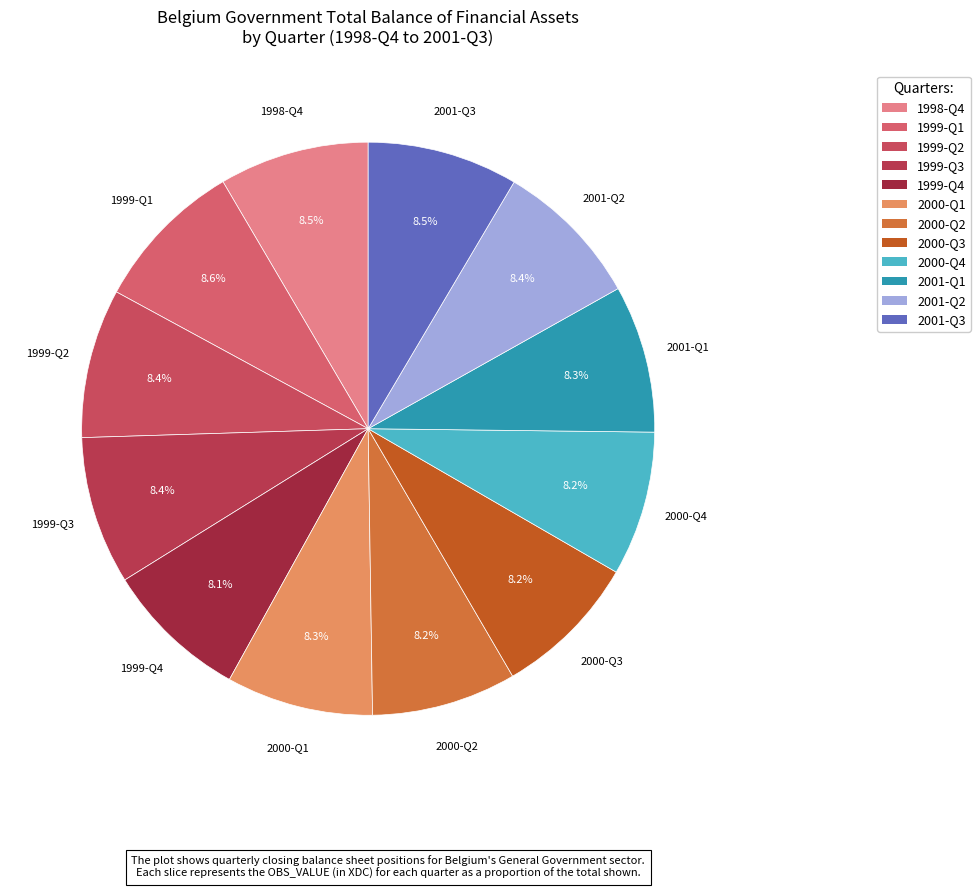

Is there a majority slice in this chart?

No